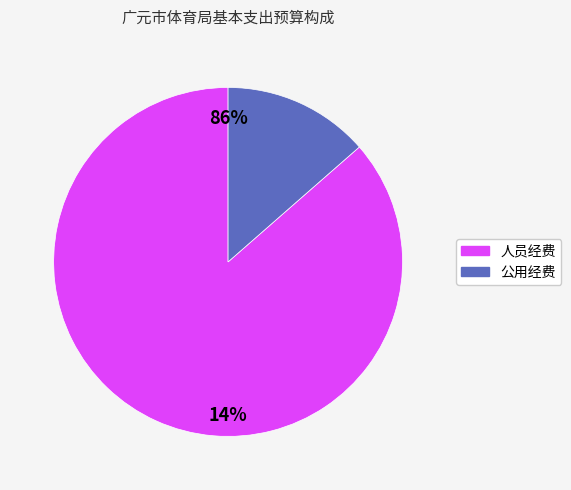

Combined, do 公用经费 and 人员经费 account for over 50%?

Yes